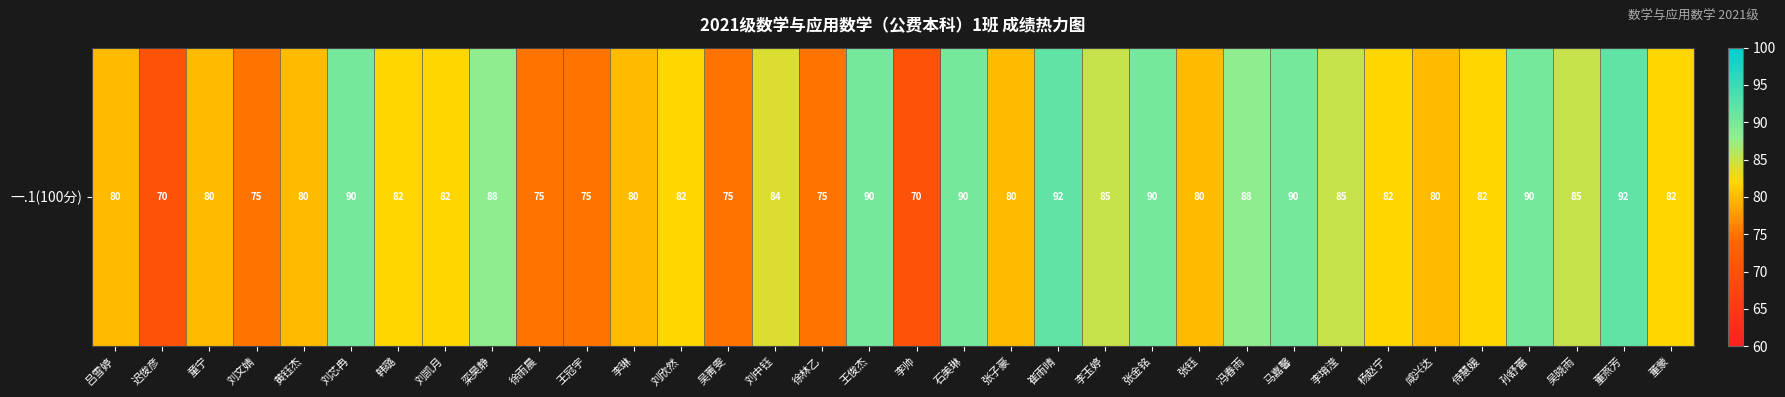

At which label is the value closest to 81?

吕雪婷